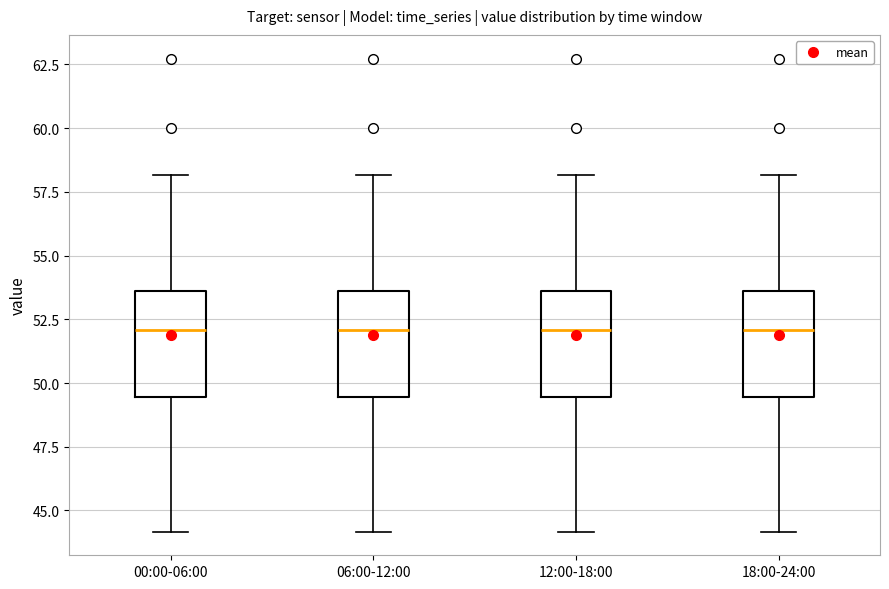

Reading left to right, read every box against the y-axis: the position of its median line, the range the box covers, and the ends of its whiskers. The values are not printed on the chart, so give them approximately, as read against the axis.

00:00-06:00: median 52.0, box 49.5 to 53.5, whiskers 44.0 to 58.0
06:00-12:00: median 52.0, box 49.5 to 53.5, whiskers 44.0 to 58.0
12:00-18:00: median 52.0, box 49.5 to 53.5, whiskers 44.0 to 58.0
18:00-24:00: median 52.0, box 49.5 to 53.5, whiskers 44.0 to 58.0